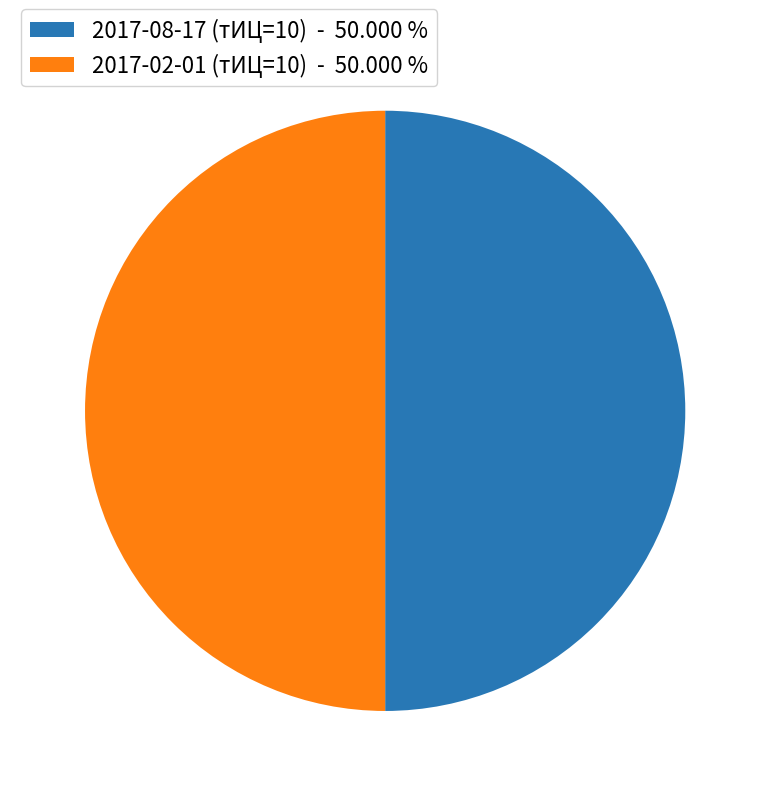

What is the ratio of the value at 2017-08-17 (тИЦ=10) - 50.000 % to the value at 2017-02-01 (тИЦ=10) - 50.000 %?

1.0